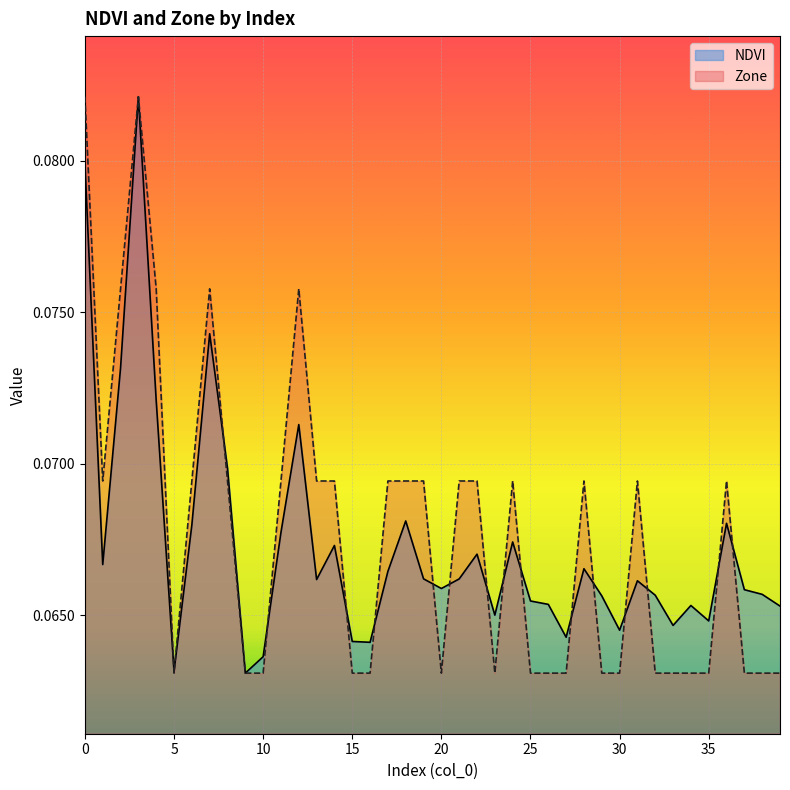

Is it true that NDVI equals 0.1 at 22?

False